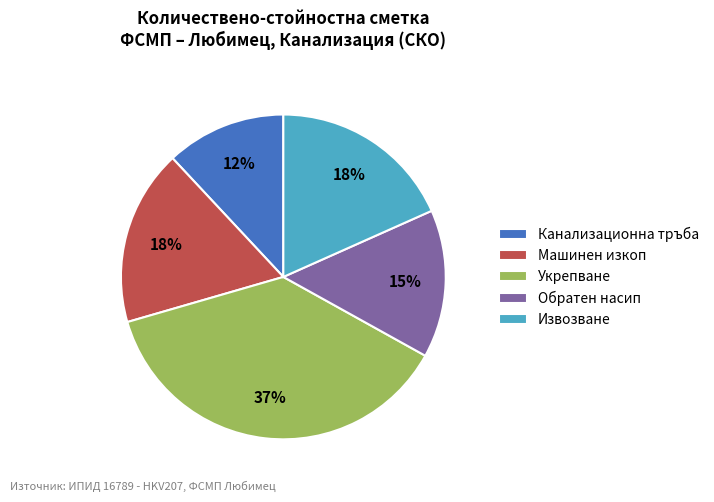

Which category has the smallest portion of the pie?

Канализационна тръба